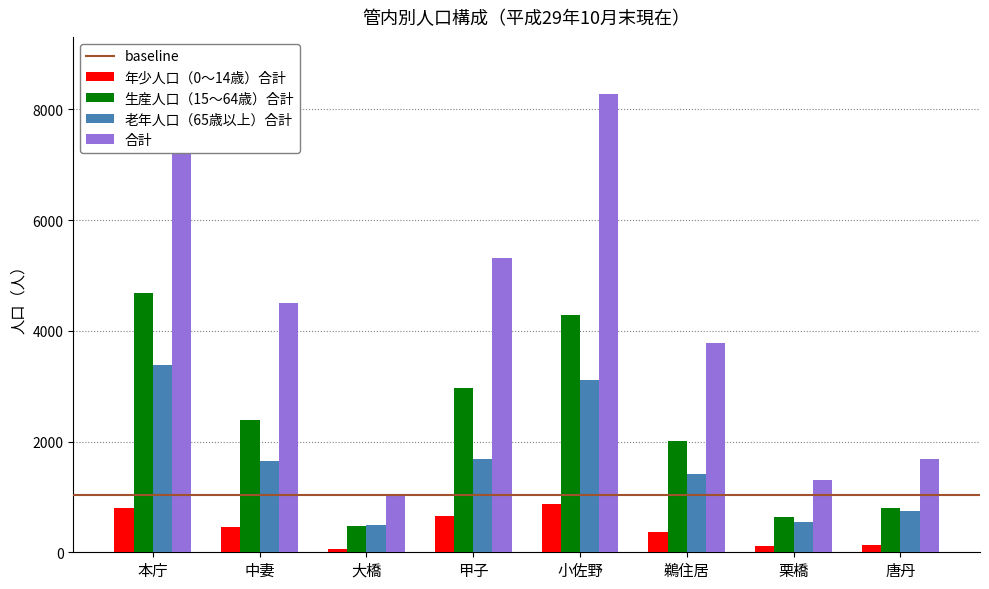

Is the value of 生産人口（15～64歳）合計 at 唐丹 greater than the value of 合計 at 大橋?

No